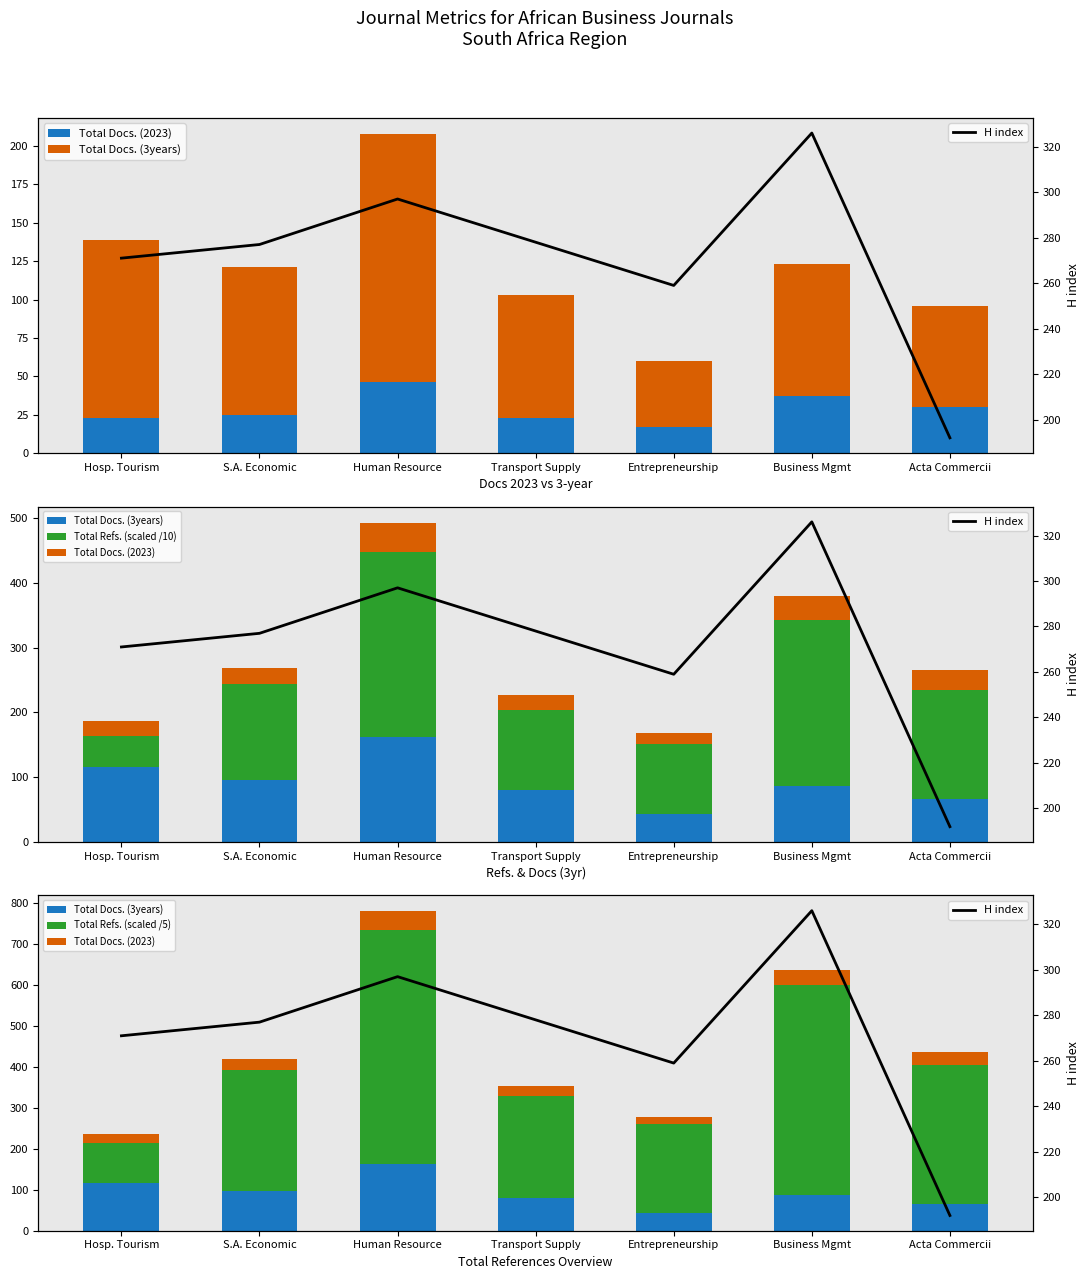

How many values in the Total Refs. (scaled /5) series exceed 297?

3